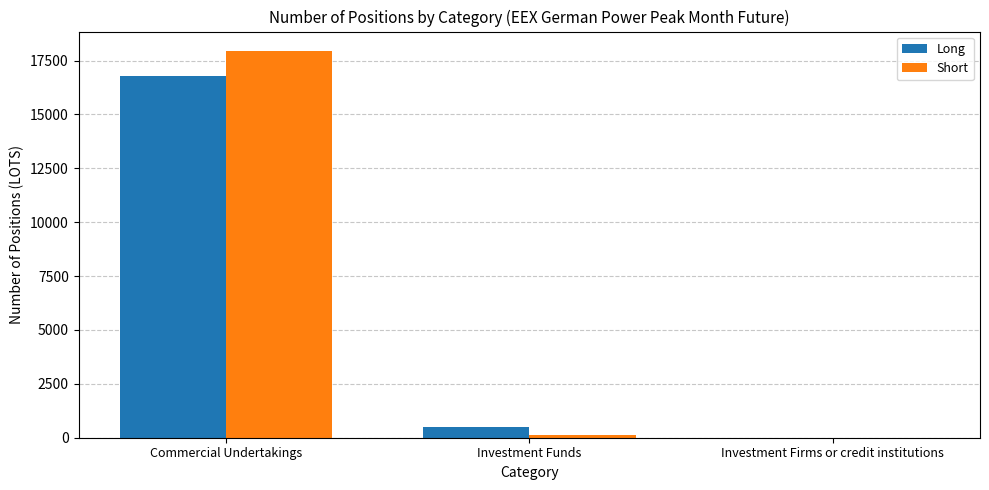

What is the approximate value of Short at Commercial Undertakings, to the nearest 100?

17900